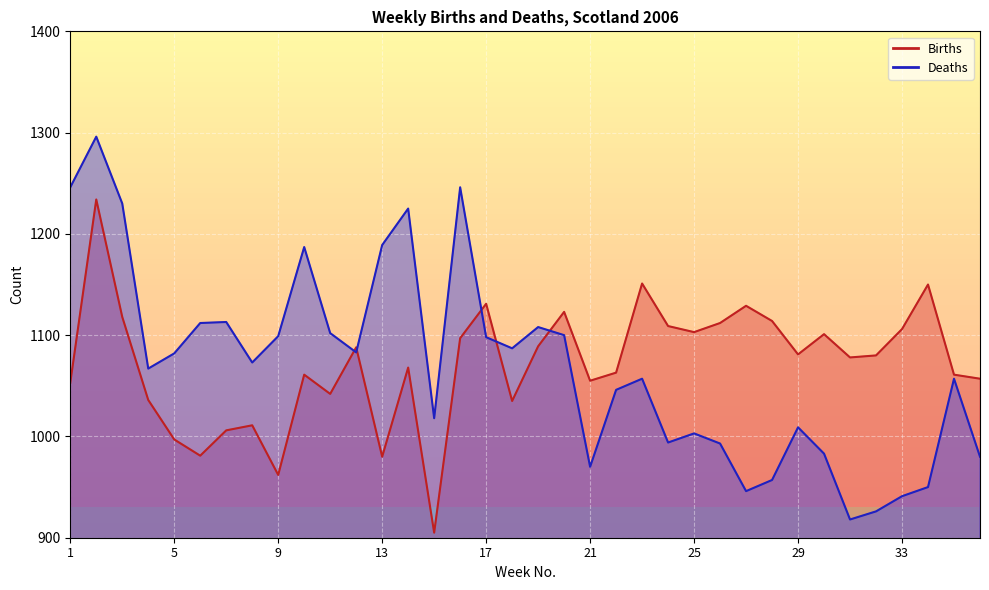

Rank the series at 30 from highest to lowest value.

Births, Deaths